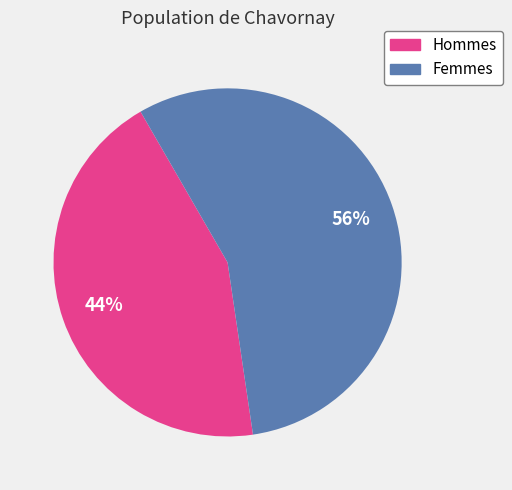

Is there a majority slice in this chart?

Yes